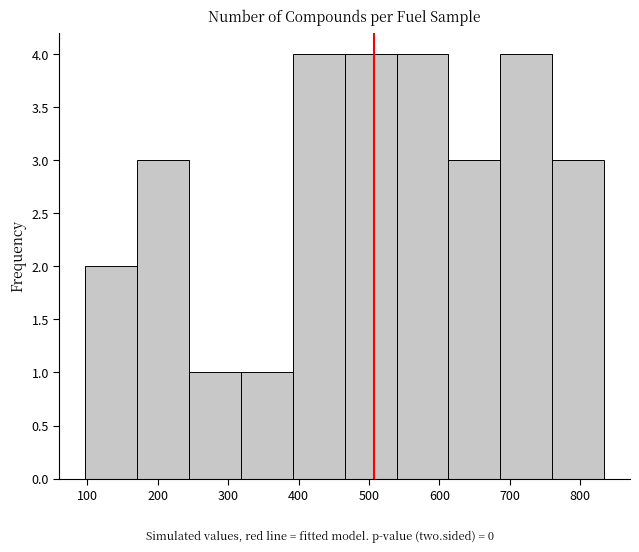

Reading left to right, transcribe this chart: for each bar, give the range it covers on the x-axis and its height. Neither the bar edges nor the heights are printed on the chart, so give them approximately, as read against the axes.

100 to 170: 2
170 to 240: 3
240 to 320: 1
320 to 390: 1
390 to 470: 4
470 to 540: 4
540 to 610: 4
610 to 690: 3
690 to 760: 4
760 to 830: 3